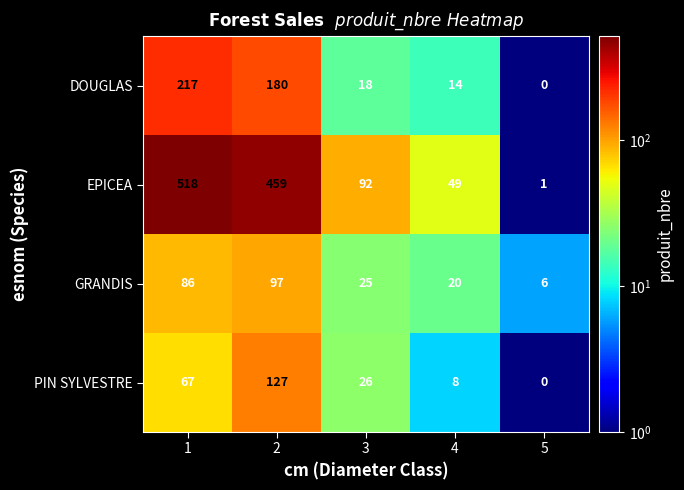

Count the number of data series in this chart.

4